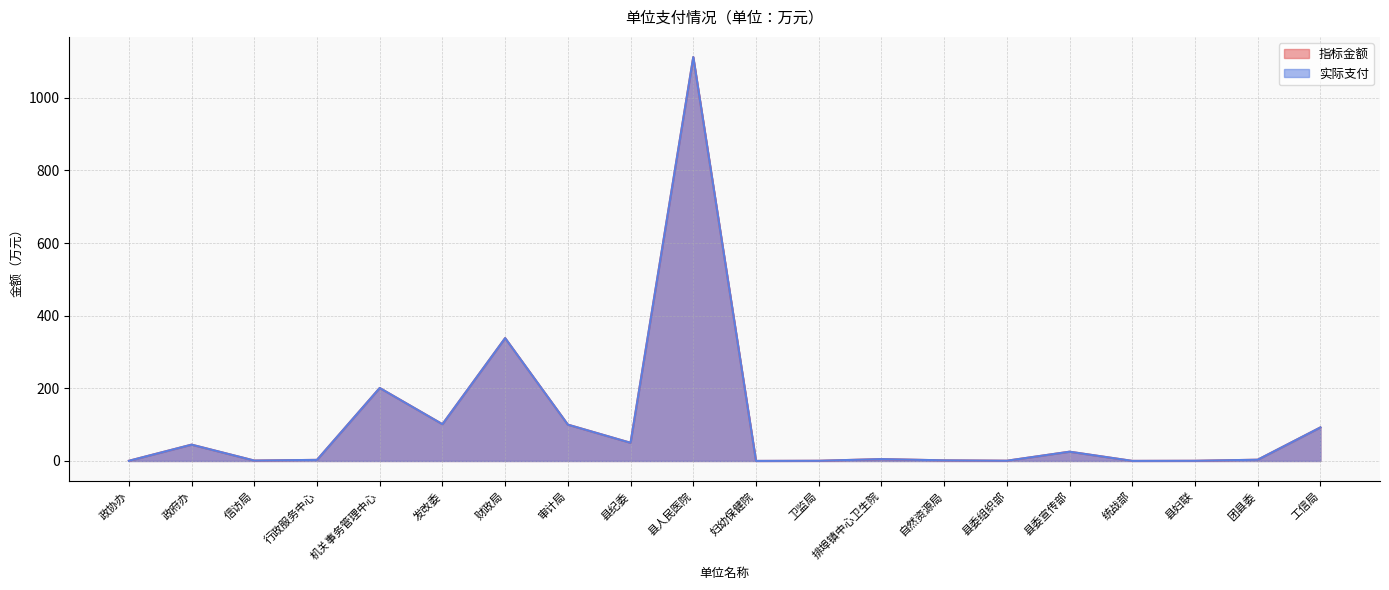

True or false: 实际支付 and 指标金额 cross at least once.

False